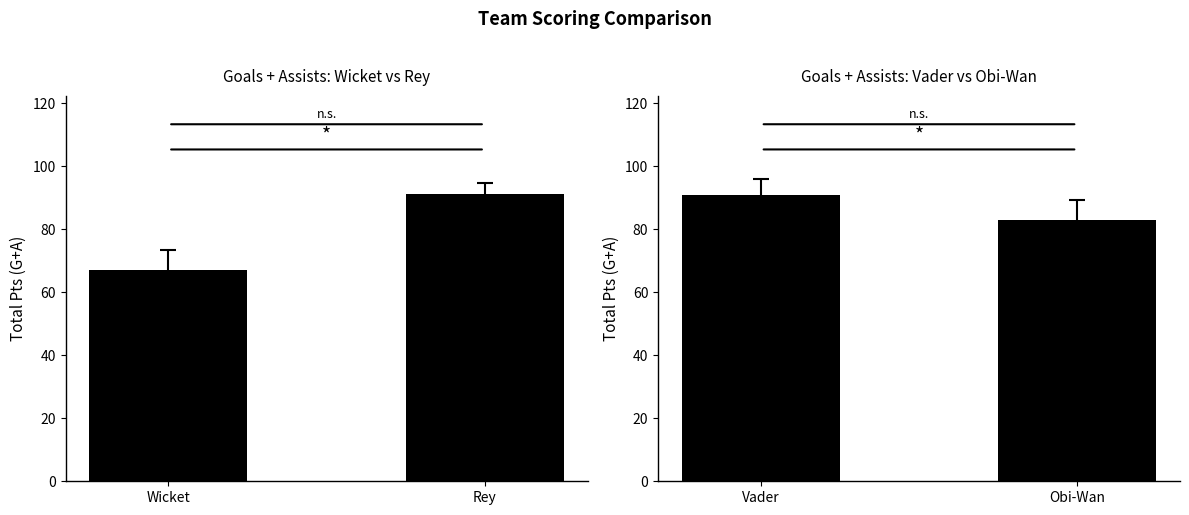

The chart shows a value of 161 at Vader. True or false?

False